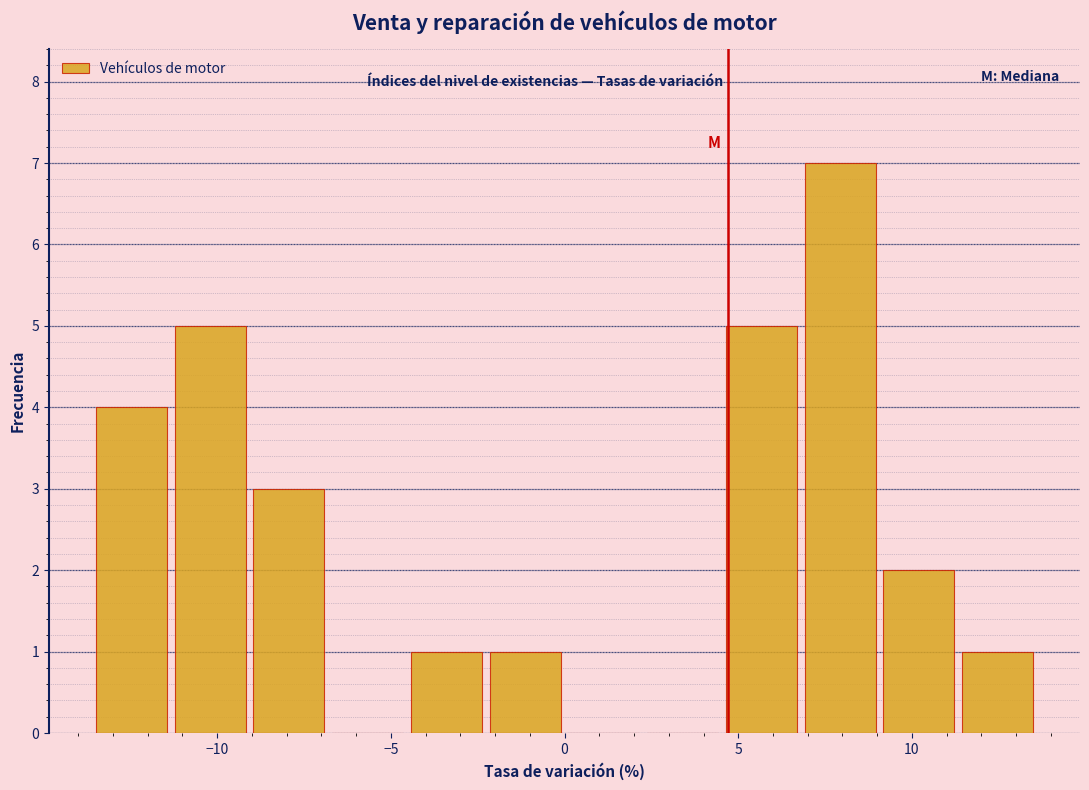

Which range on the x-axis has the tallest bar?

7.0 to 9.0